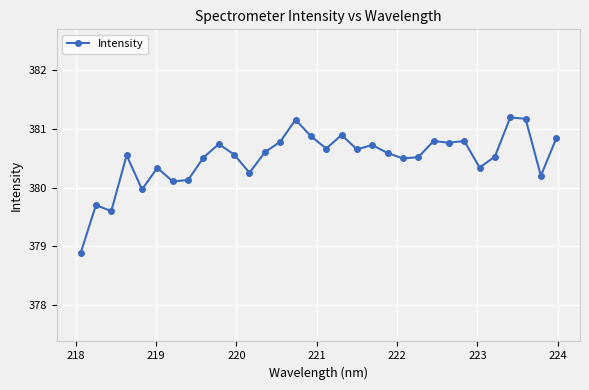

What is the sum of all values?

12176.0